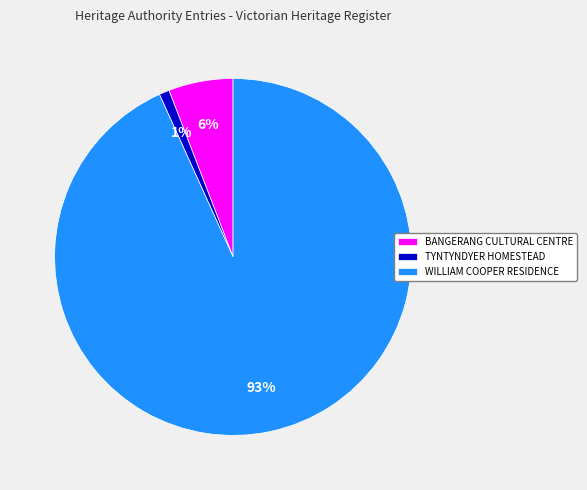

True or false: TYNTYNDYER HOMESTEAD accounts for 14% of the total.

False